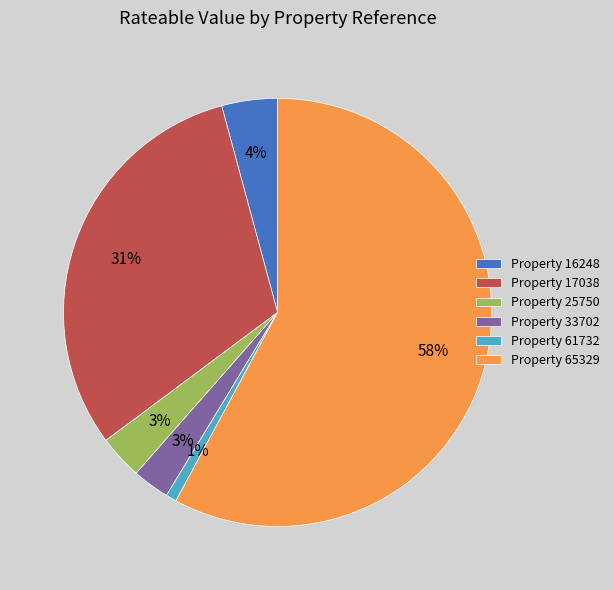

Is there any slice that represents more than half of the pie?

Yes